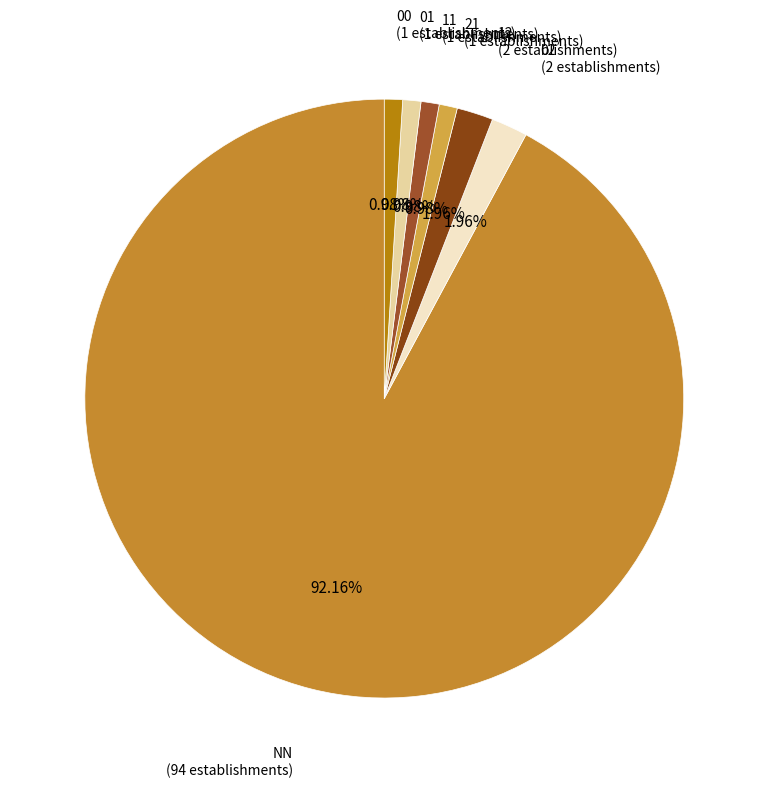

How many slices are in this pie chart?

7